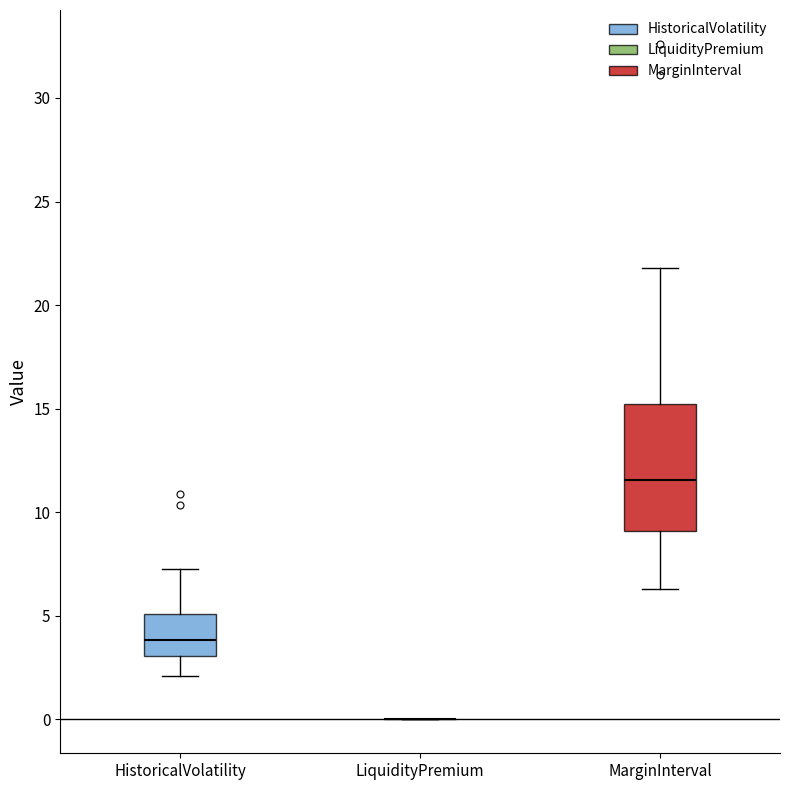

Which box is the tallest, from its lower edge to its upper edge?

MarginInterval